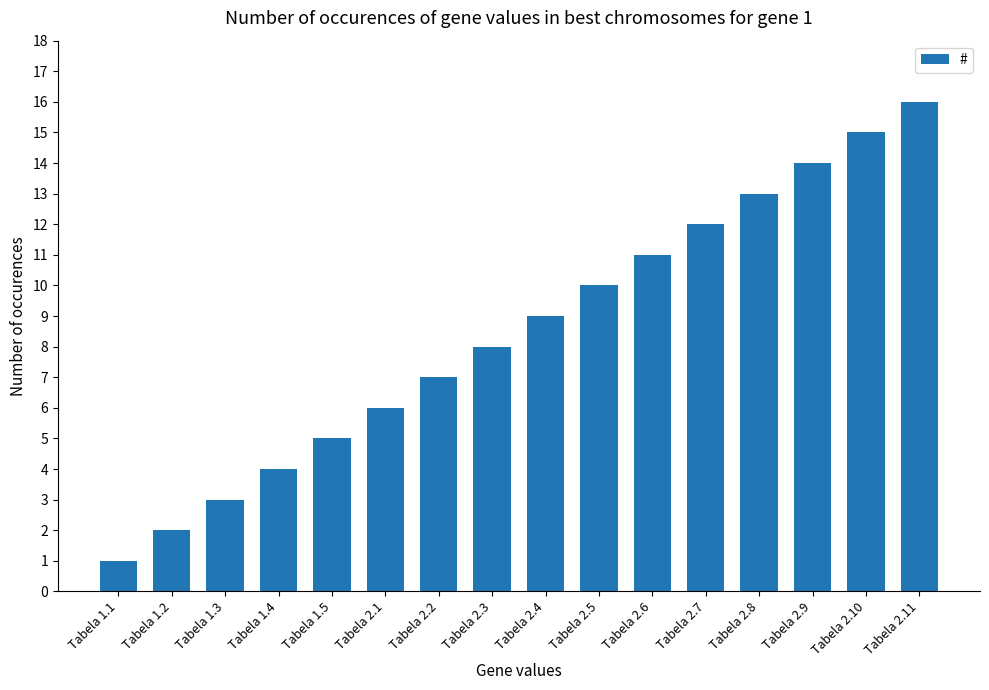

How many bars are there in total?

16